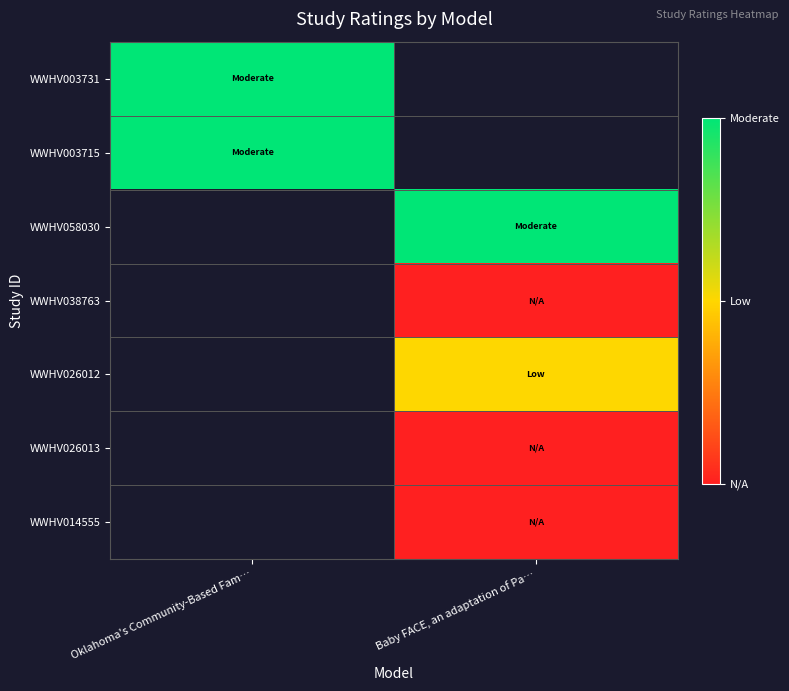

Between Oklahoma's Community-Based Fam… and Baby FACE, an adaptation of Pa…, which is larger?

Baby FACE, an adaptation of Pa…